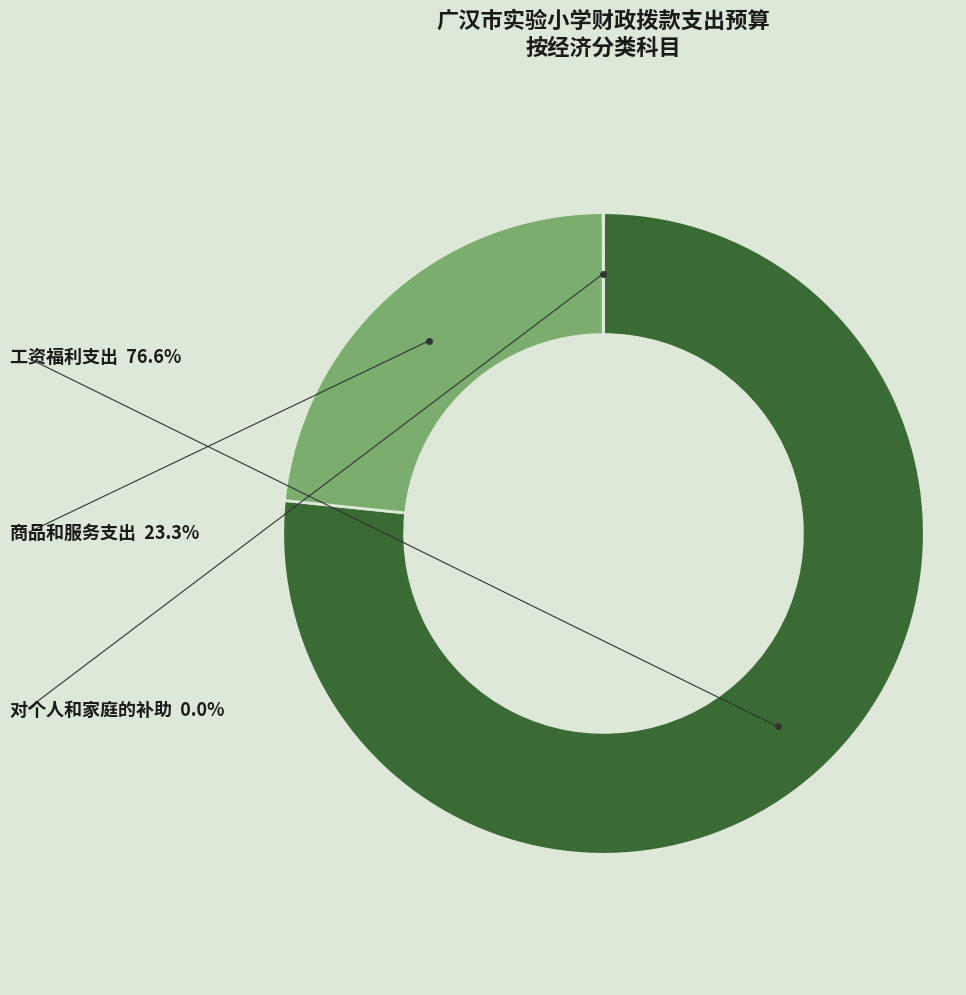

Rank the categories by value from lowest to highest.

对个人和家庭的补助, 商品和服务支出, 工资福利支出